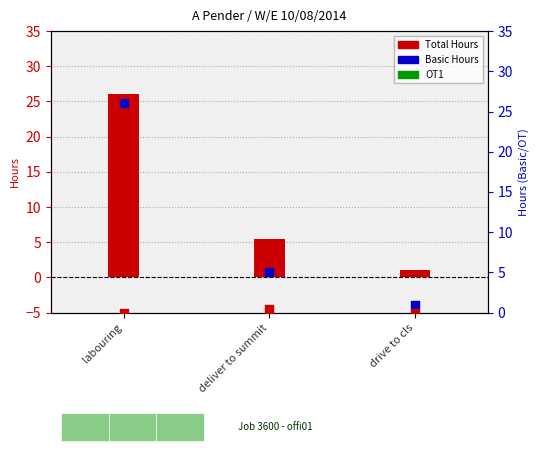

Which series has the largest total across all categories?

Total Hours